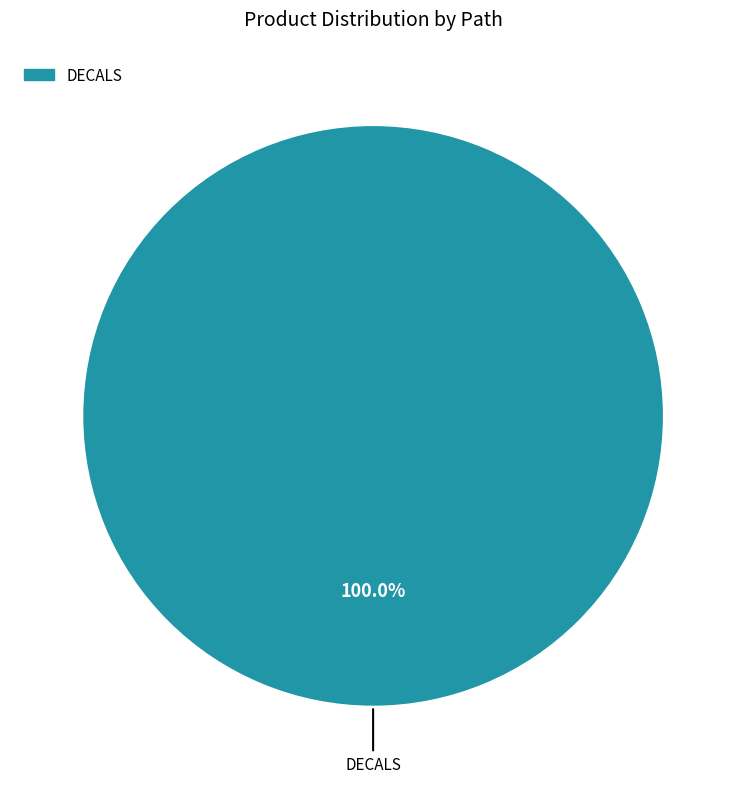

What is the majority slice?

DECALS